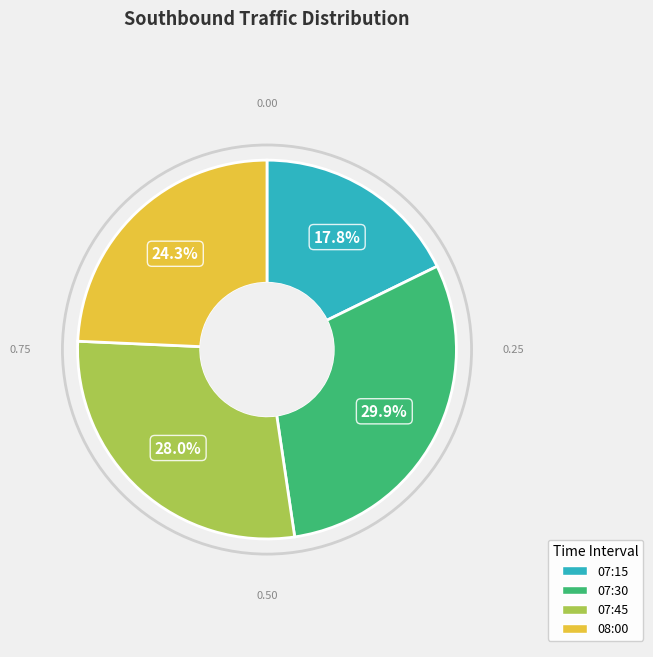

How many slices are in this pie chart?

4